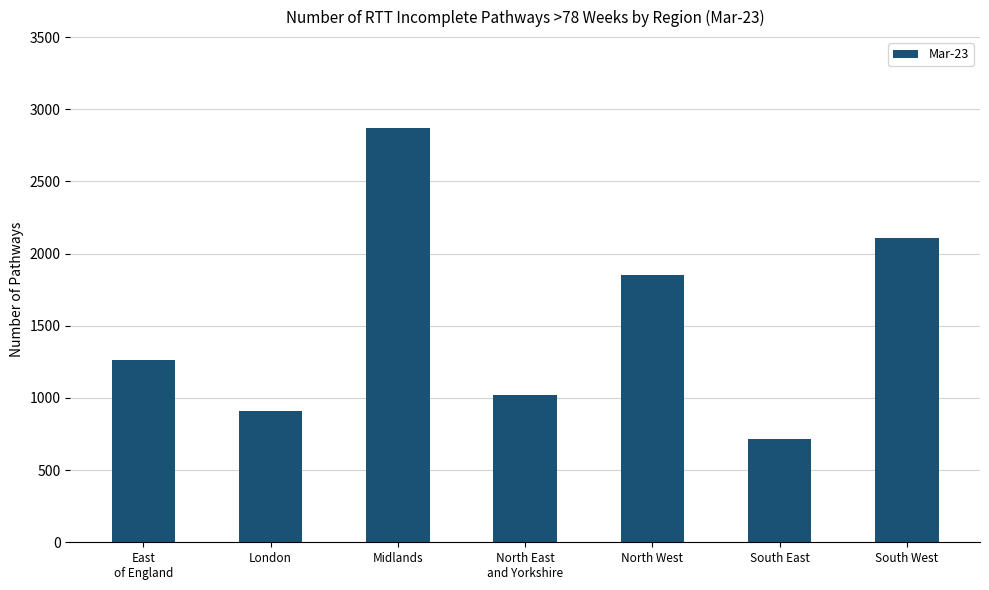

Rank the categories by value from lowest to highest.

South East, London, North East
and Yorkshire, East
of England, North West, South West, Midlands